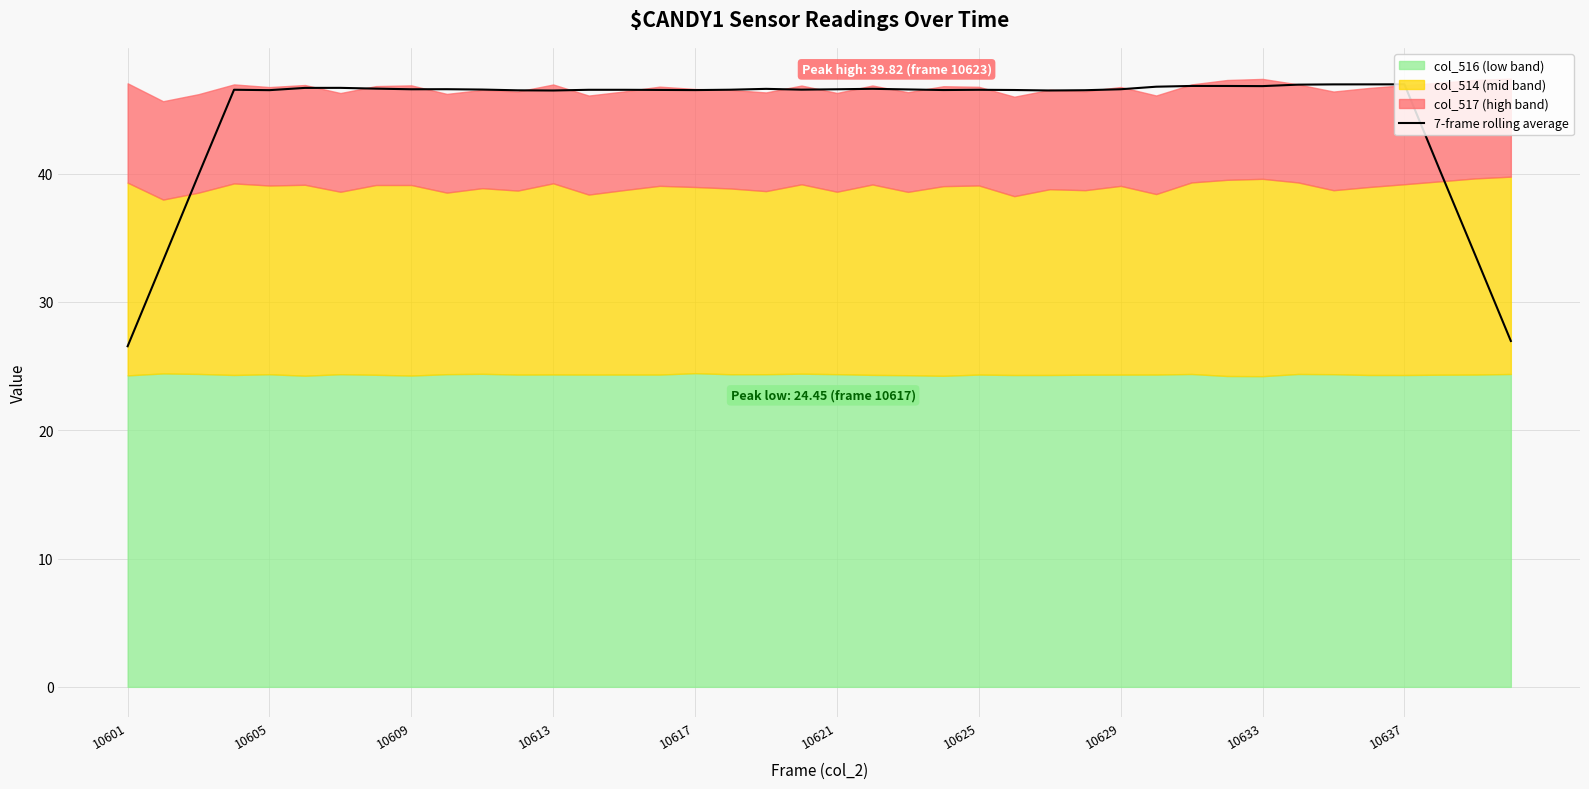

The value at 38 is 9.9. True or false?

False